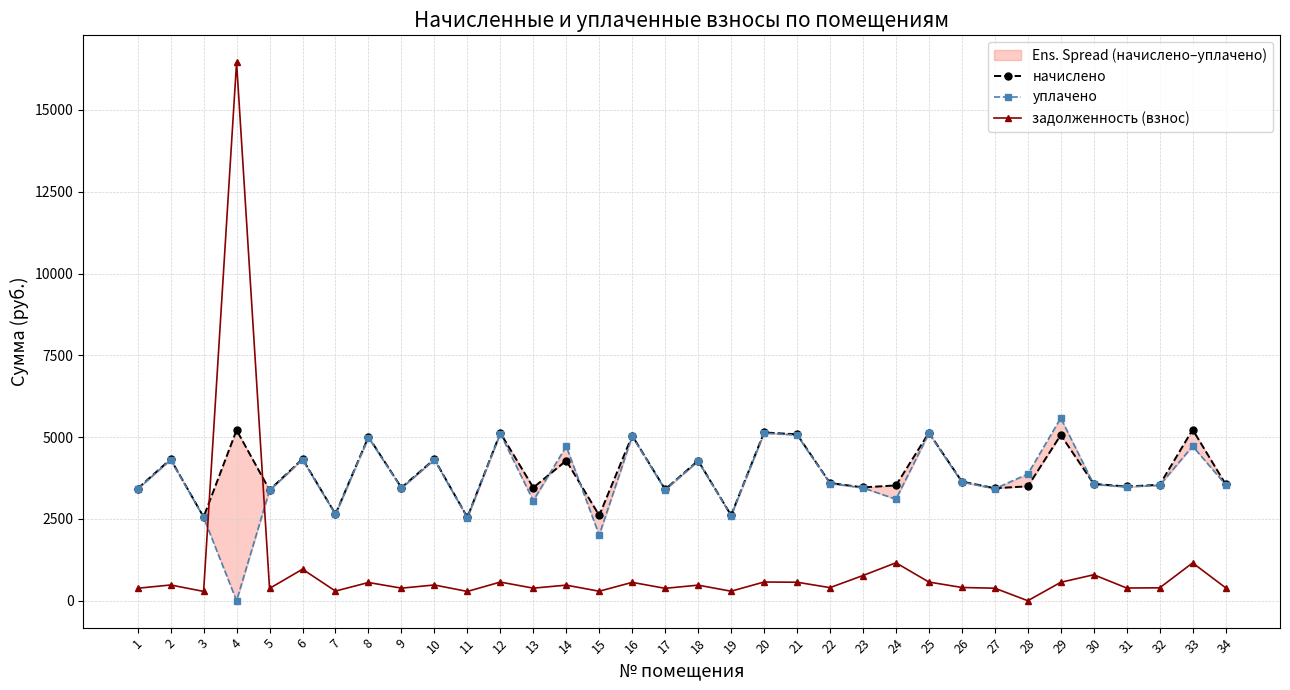

Rank the categories by уплачено value from highest to lowest.

29, 20, 25, 12, 21, 16, 8, 33, 14, 6, 2, 10, 18, 28, 26, 22, 30, 34, 32, 31, 23, 9, 27, 1, 17, 5, 24, 13, 7, 19, 3, 11, 15, 4